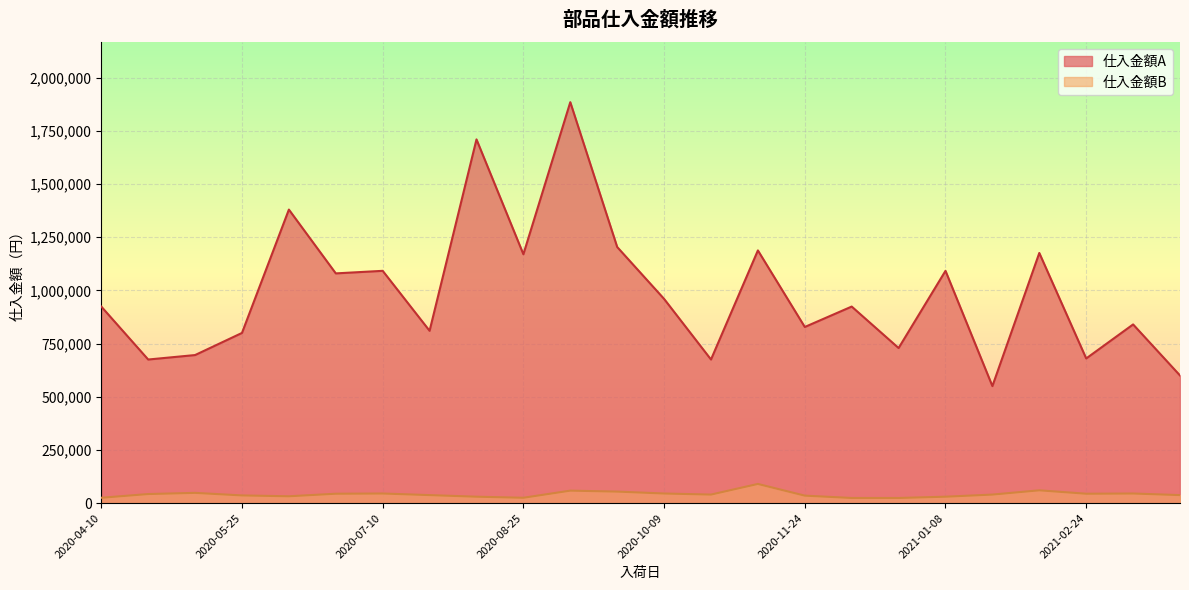

True or false: 仕入金額B and 仕入金額A intersect in this chart.

False